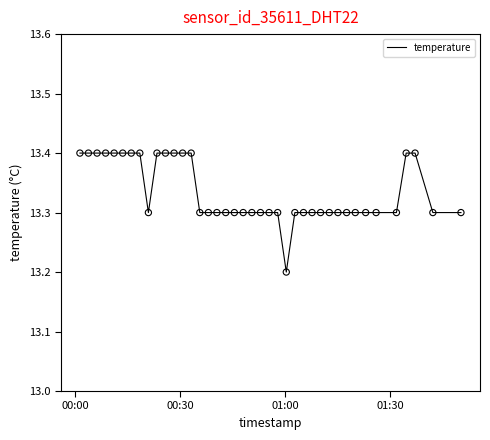

What is the smallest value displayed?

13.2